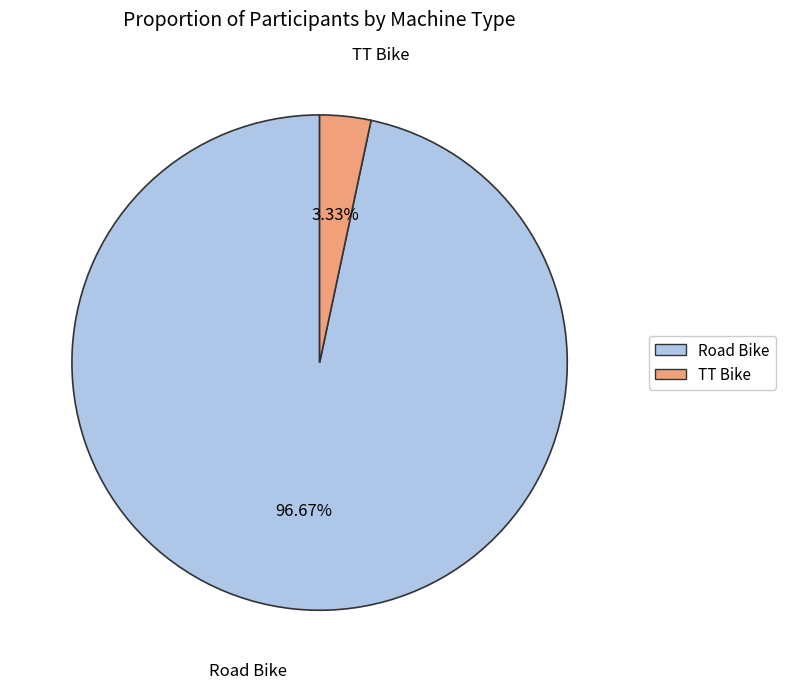

Between Road Bike and TT Bike, which is larger?

Road Bike